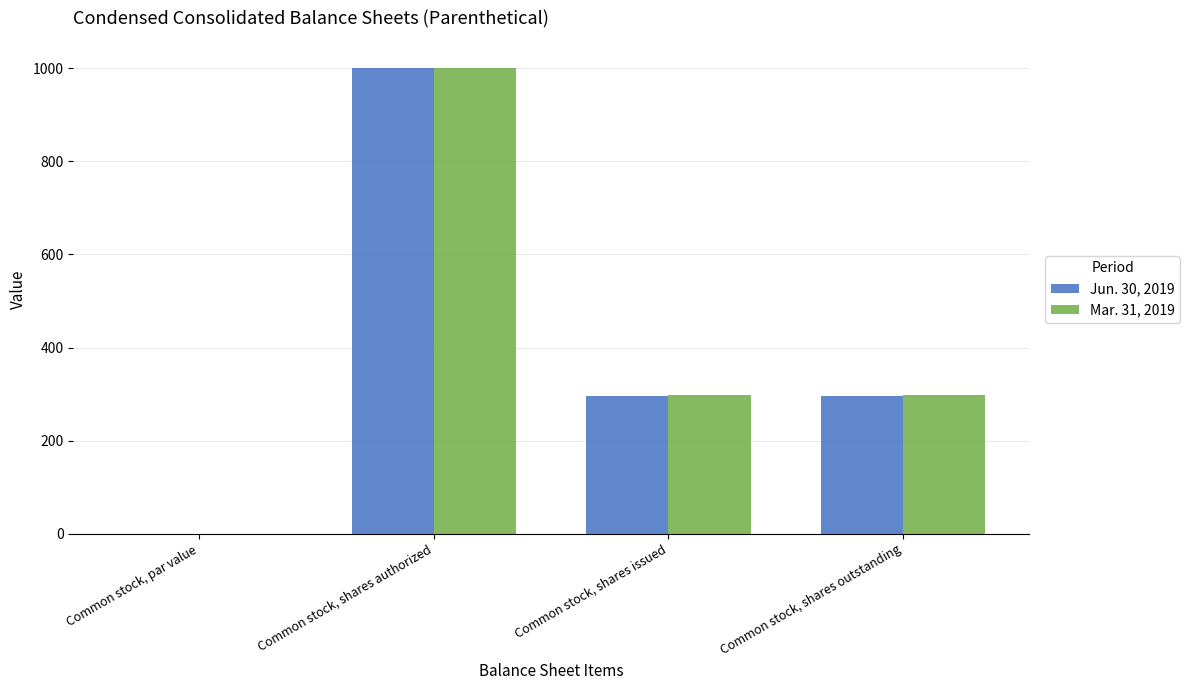

What is the difference between the Mar. 31, 2019 values at Common stock, shares authorized and Common stock, shares outstanding?

702.0